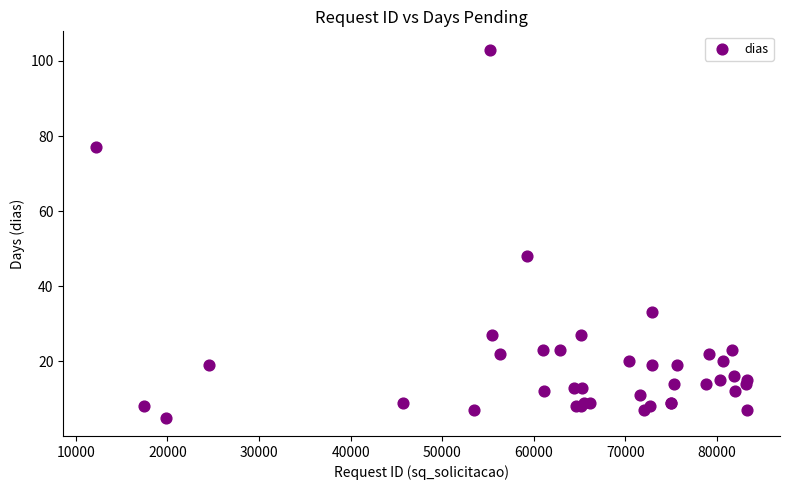

What Y value in the scatter plot is closest to 54?

48